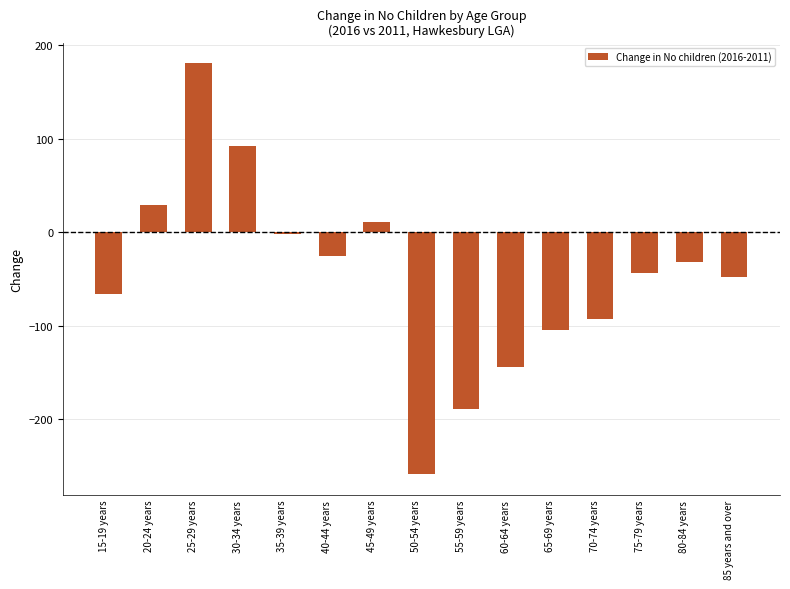

What is the change in value from 15-19 years to 60-64 years?

-78